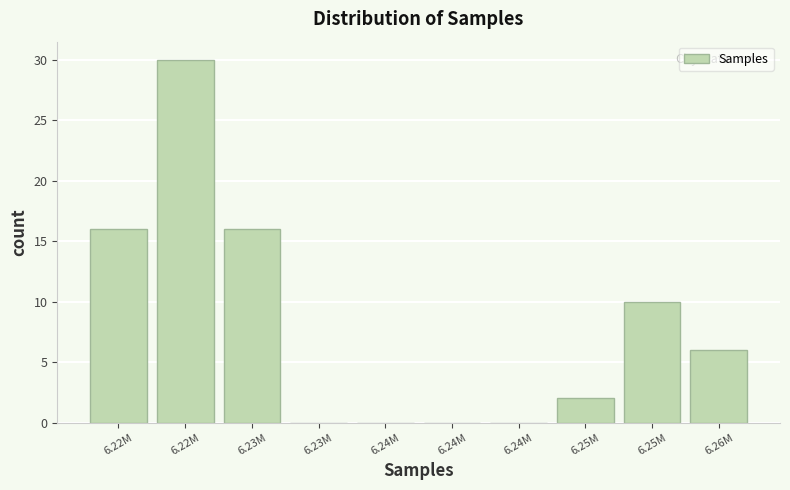

Are the bars horizontal?

No